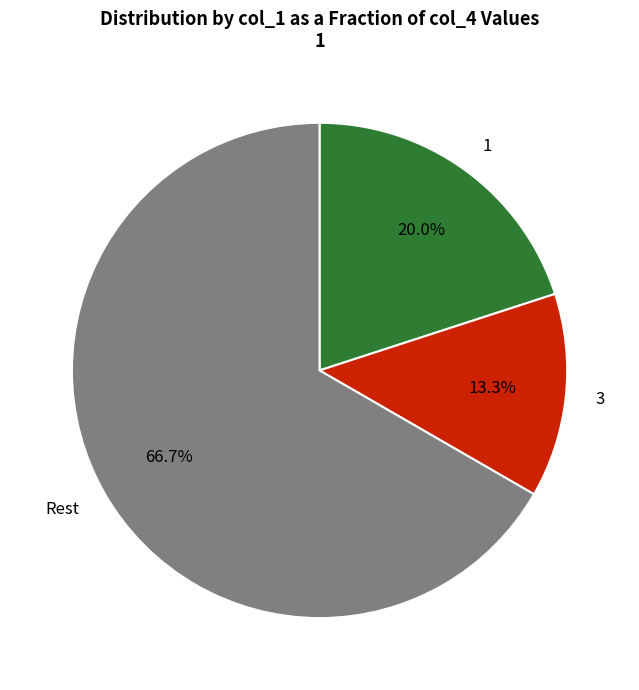

Which has a higher value, Rest or 1?

Rest